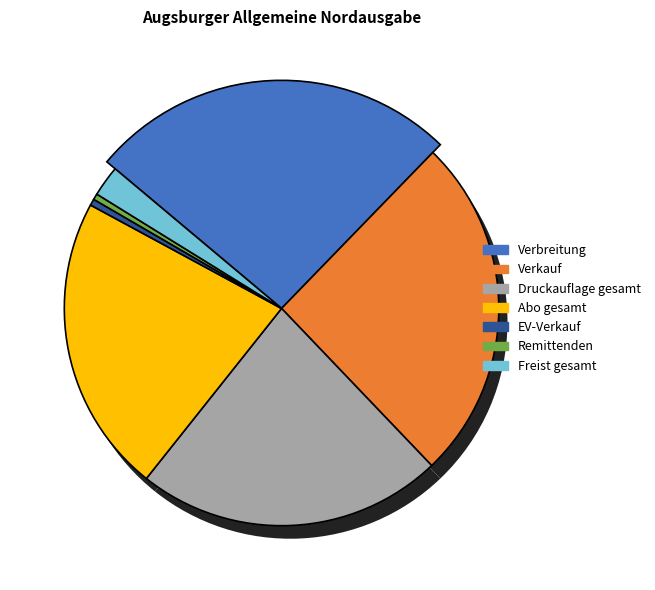

Does any single category account for the majority?

No